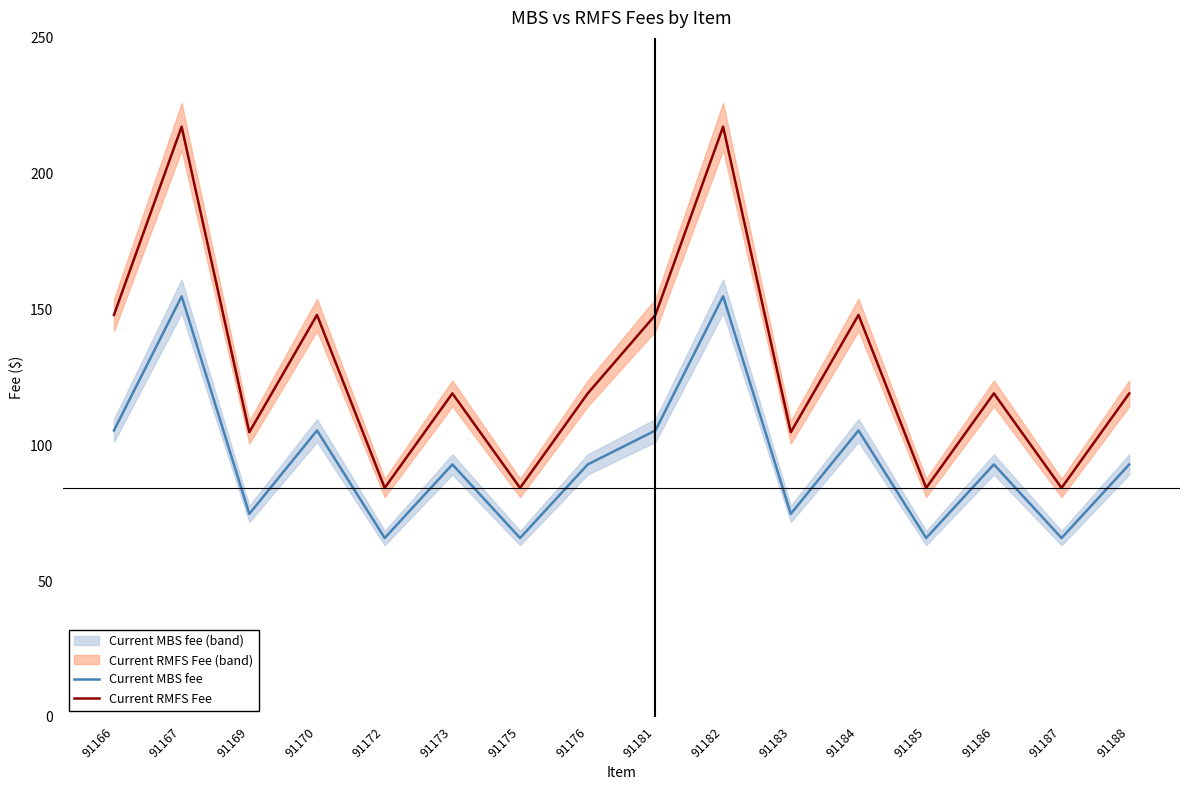

What is the value of the Current MBS fee point at the 5th from the left?

65.8